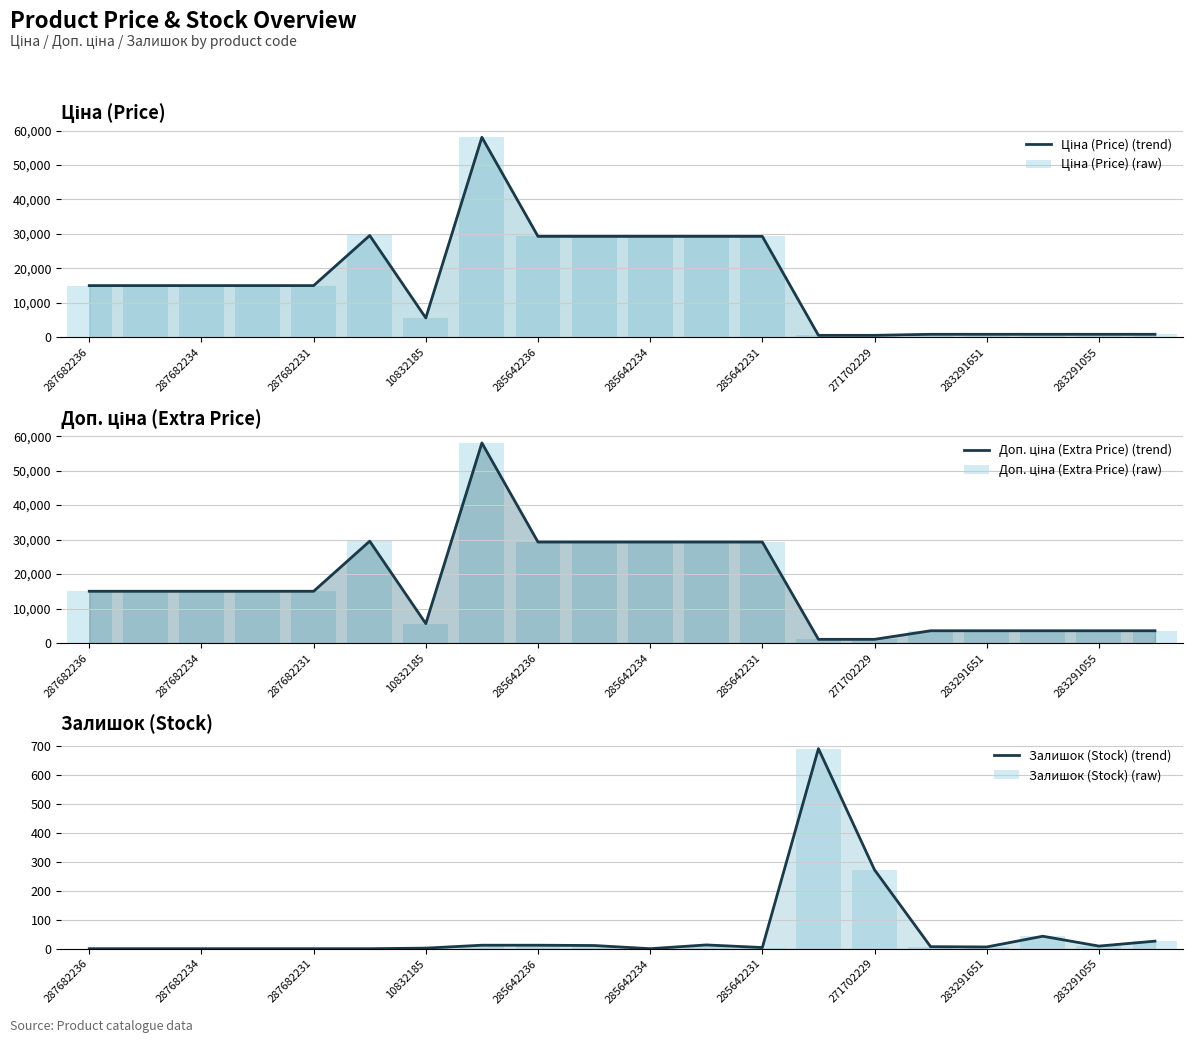

What is the lowest value of the Ціна (Price) (trend) series?

586.0